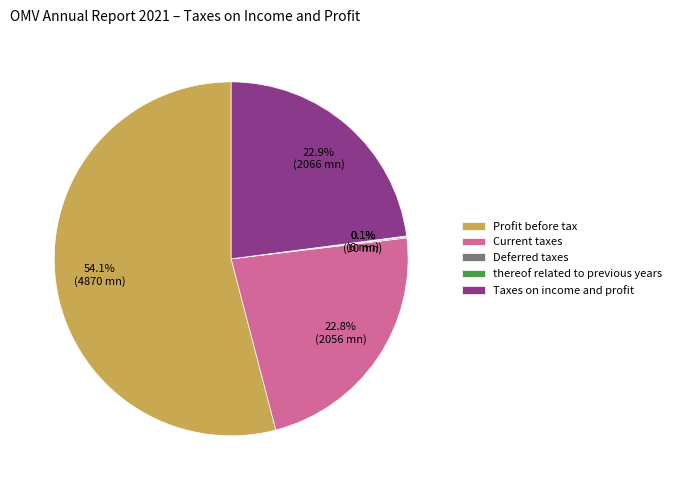

How much of the chart is everything except Taxes on income and profit?

77.1%